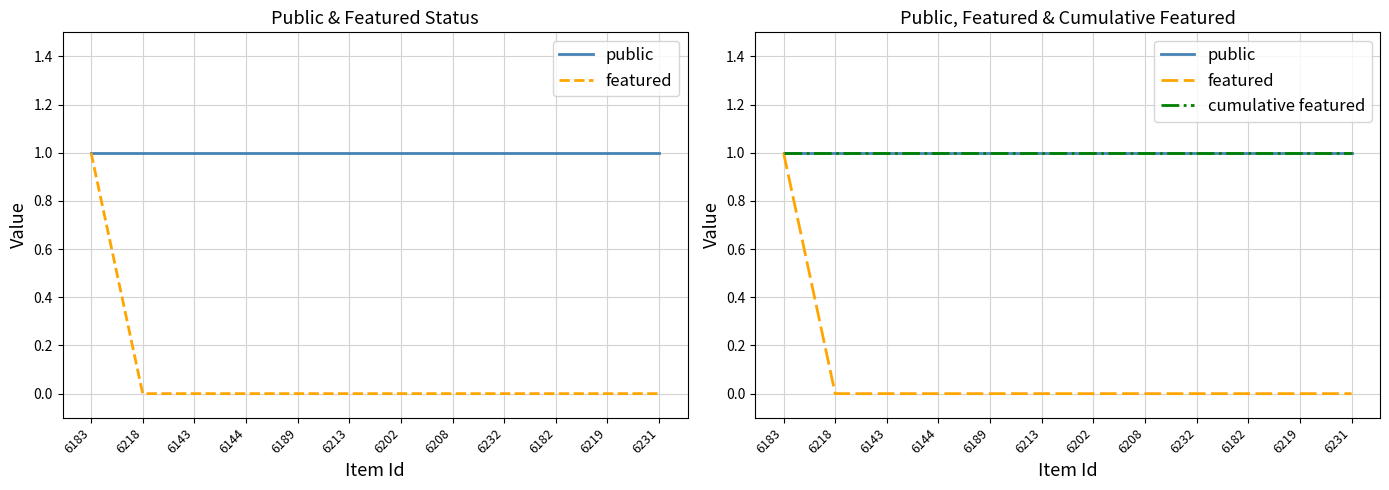

True or false: featured and public intersect in this chart.

False